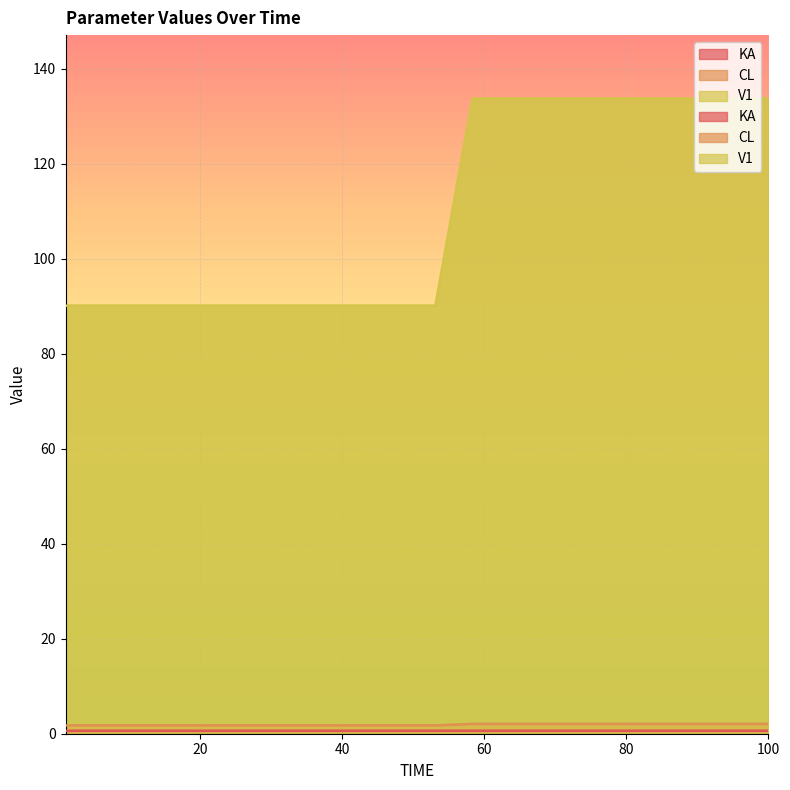

True or false: V1 and KA cross at least once.

False